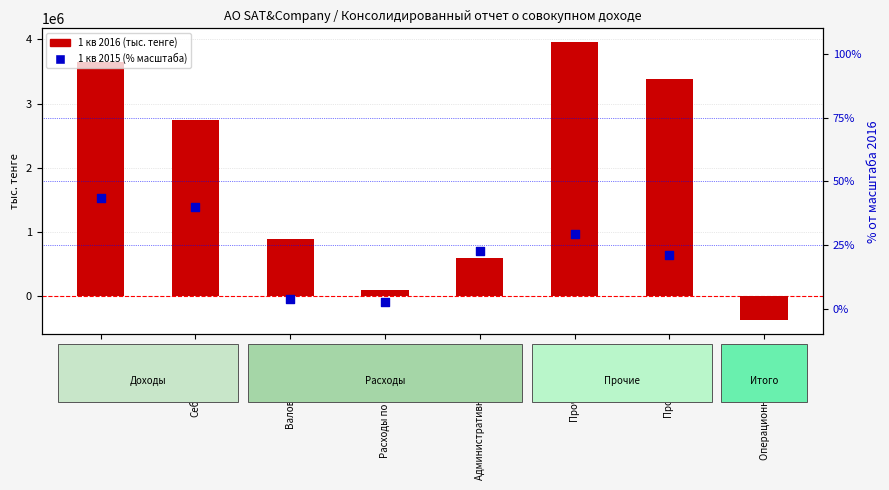

At which category is the sum across all series the highest?

Прочие расходы